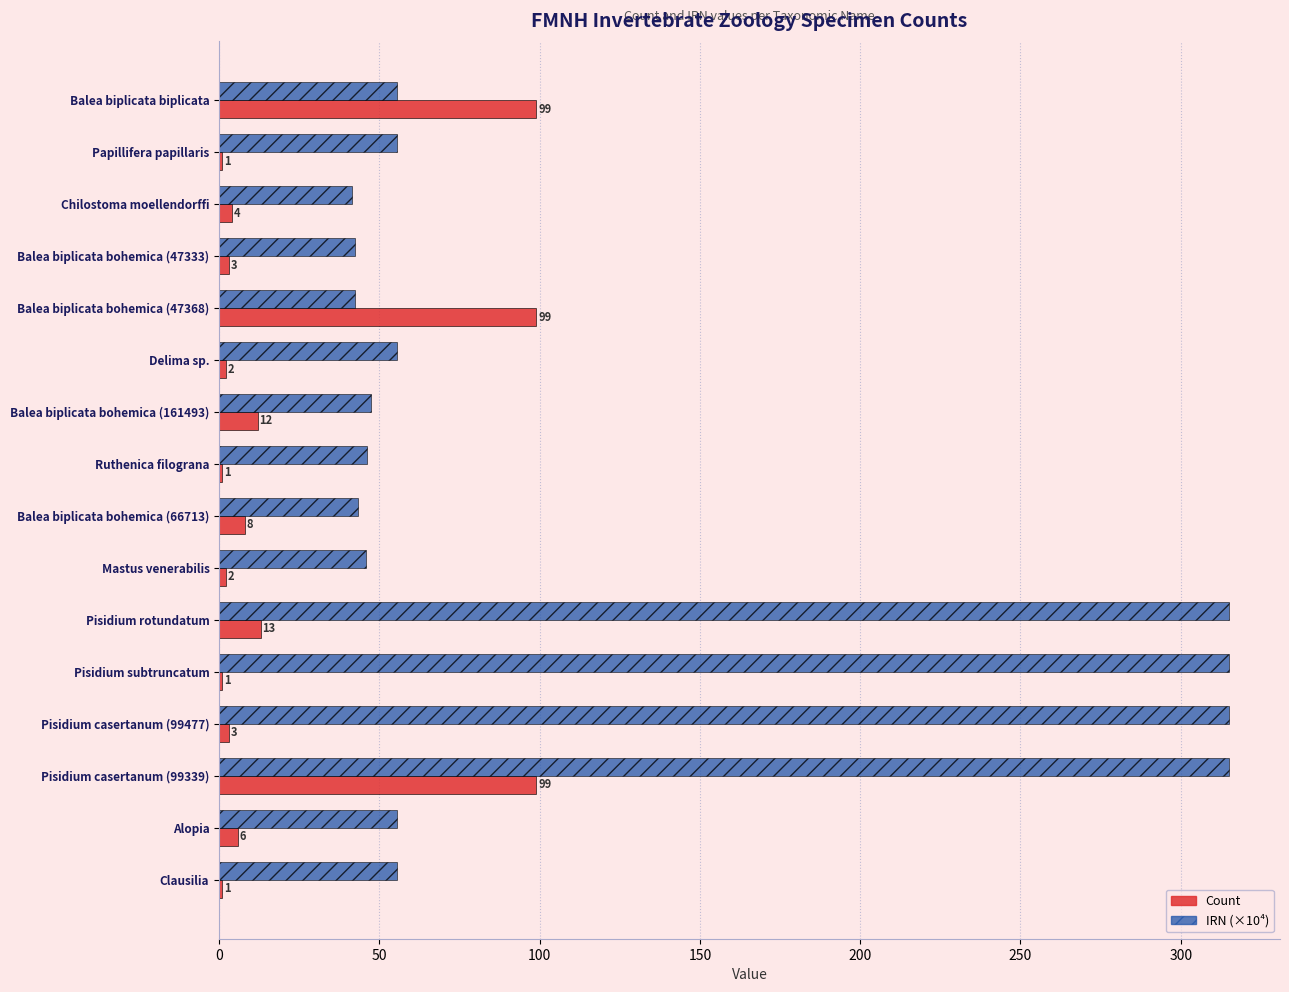

At which label is Count closest to 50?

Pisidium rotundatum